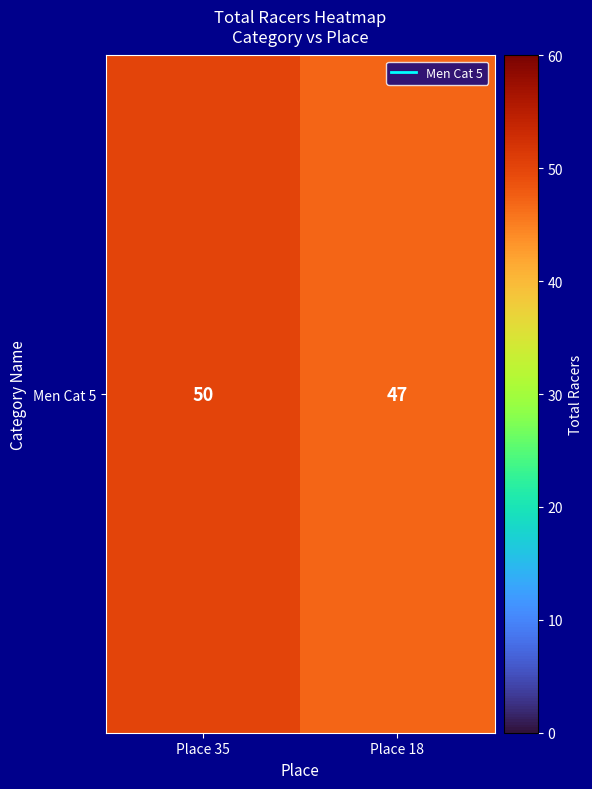

Rank the categories by value from highest to lowest.

Place 35, Place 18